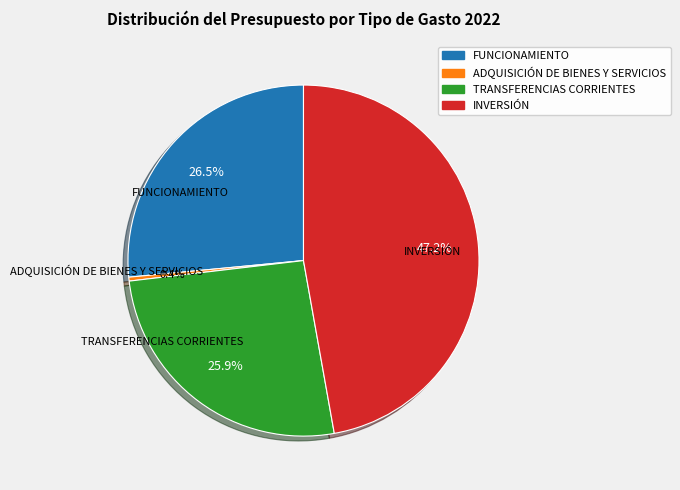

Which has a higher value, TRANSFERENCIAS CORRIENTES or ADQUISICIÓN DE BIENES Y SERVICIOS?

TRANSFERENCIAS CORRIENTES